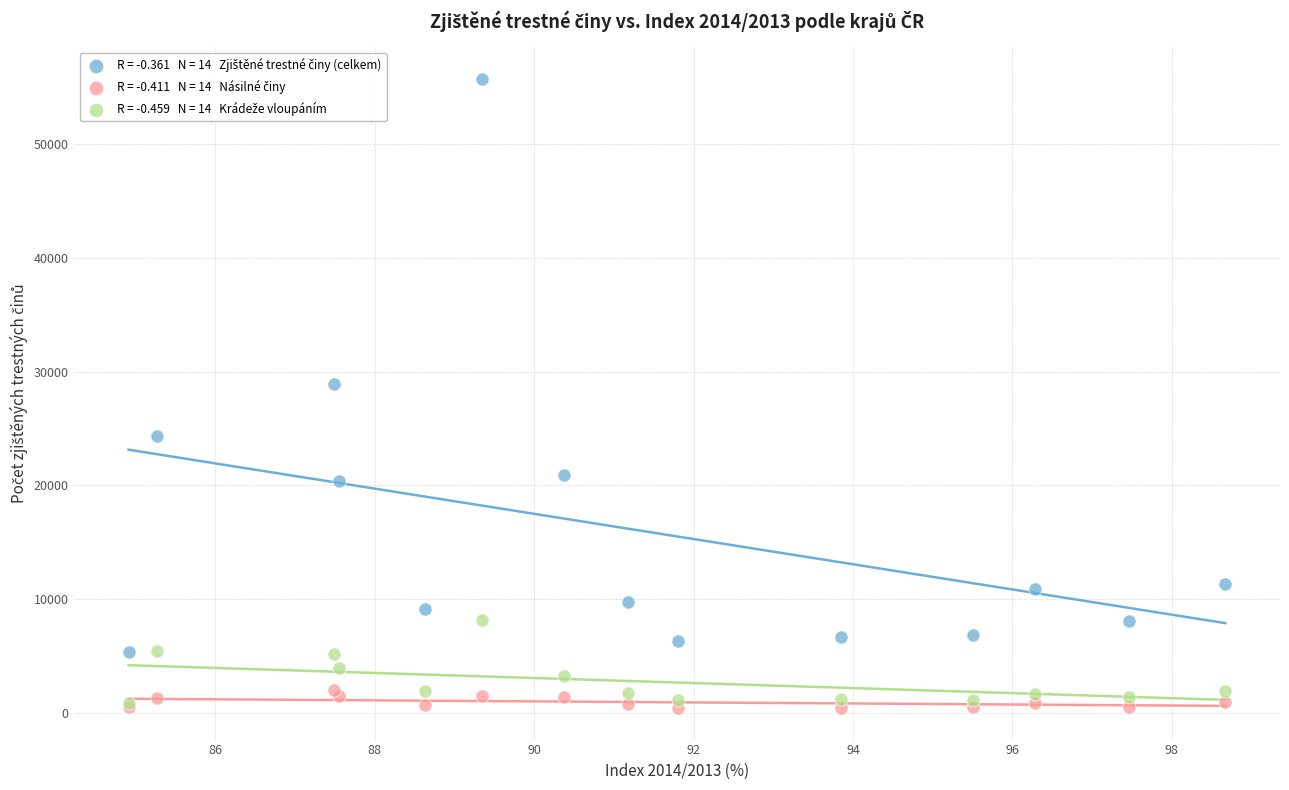

Across all series, what Y value is closest to 28100?

28921